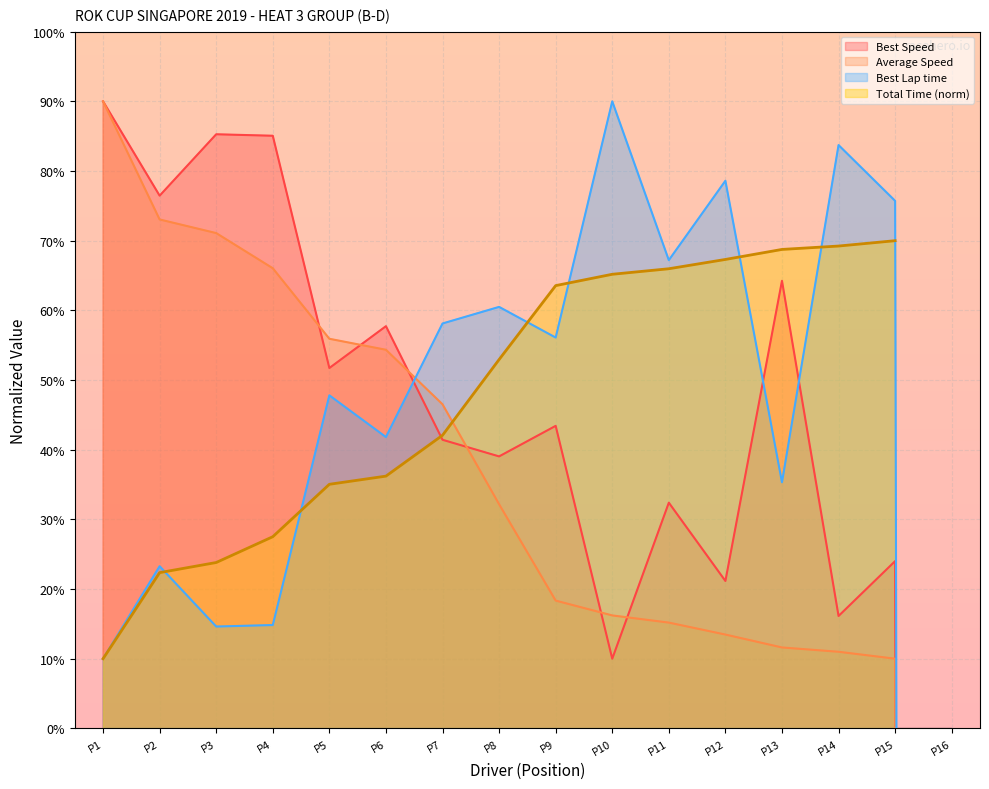

True or false: Best Lap time and Best Speed cross at least once.

True